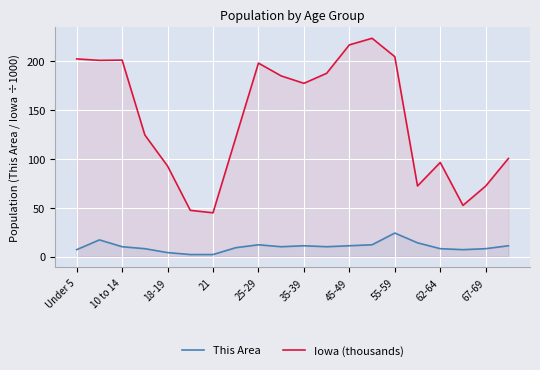

How many interior local peaks does the Iowa (thousands) series have?

4